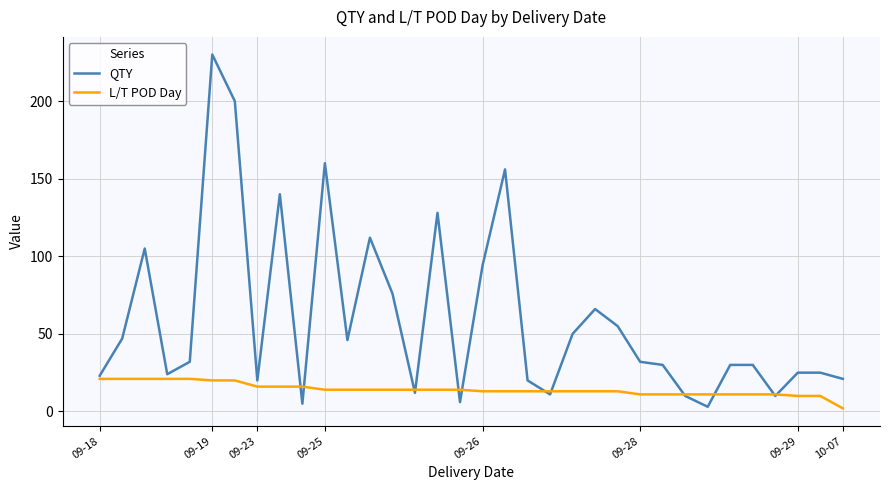

At how many categories does at least one series exceed 38?

15